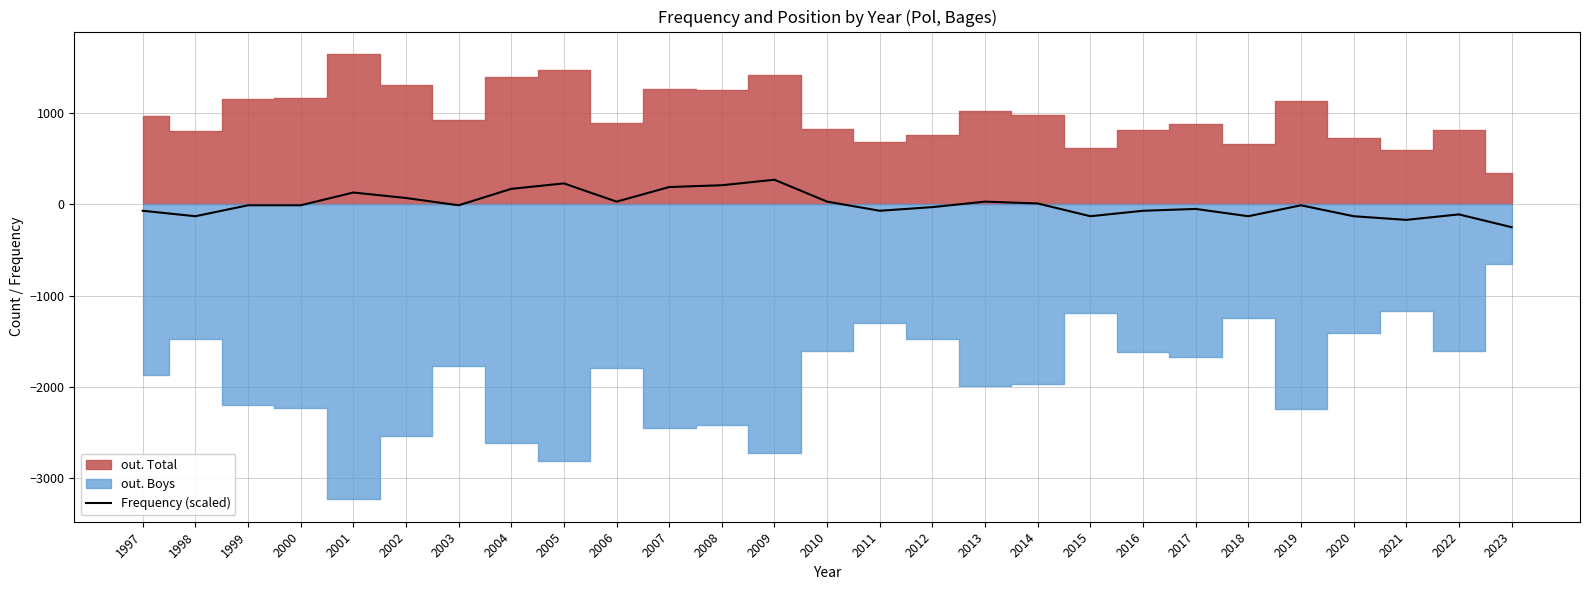

Reading left to right, extract all data points from this chart.

1997=-69.6	1998=-129.6	1999=-9.6	2000=-9.6	2001=130.4	2002=70.4	2003=-9.6	2004=170.4	2005=230.4	2006=30.4	2007=190.4	2008=210.4	2009=270.4	2010=30.4	2011=-69.6	2012=-29.6	2013=30.4	2014=10.4	2015=-129.6	2016=-69.6	2017=-49.6	2018=-129.6	2019=-9.6	2020=-129.6	2021=-169.6	2022=-109.6	2023=-249.6